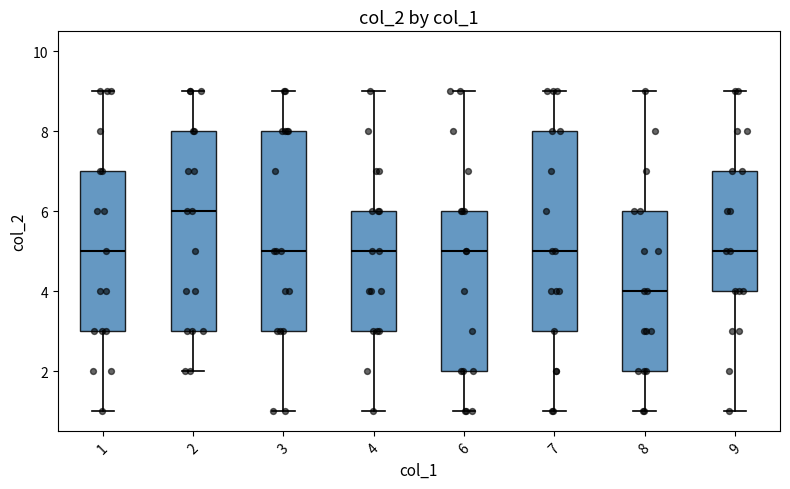

Which box has the highest median line?

2